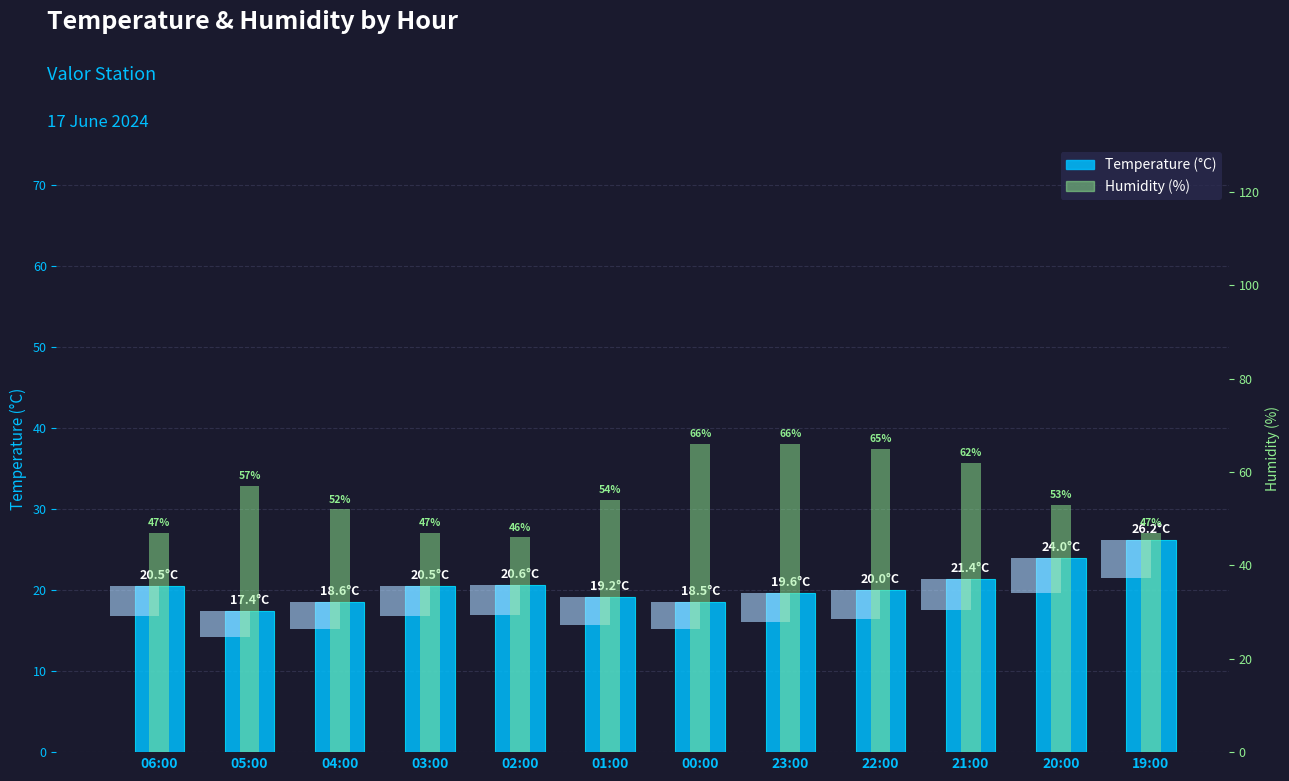

What is the smallest value displayed?

17.4